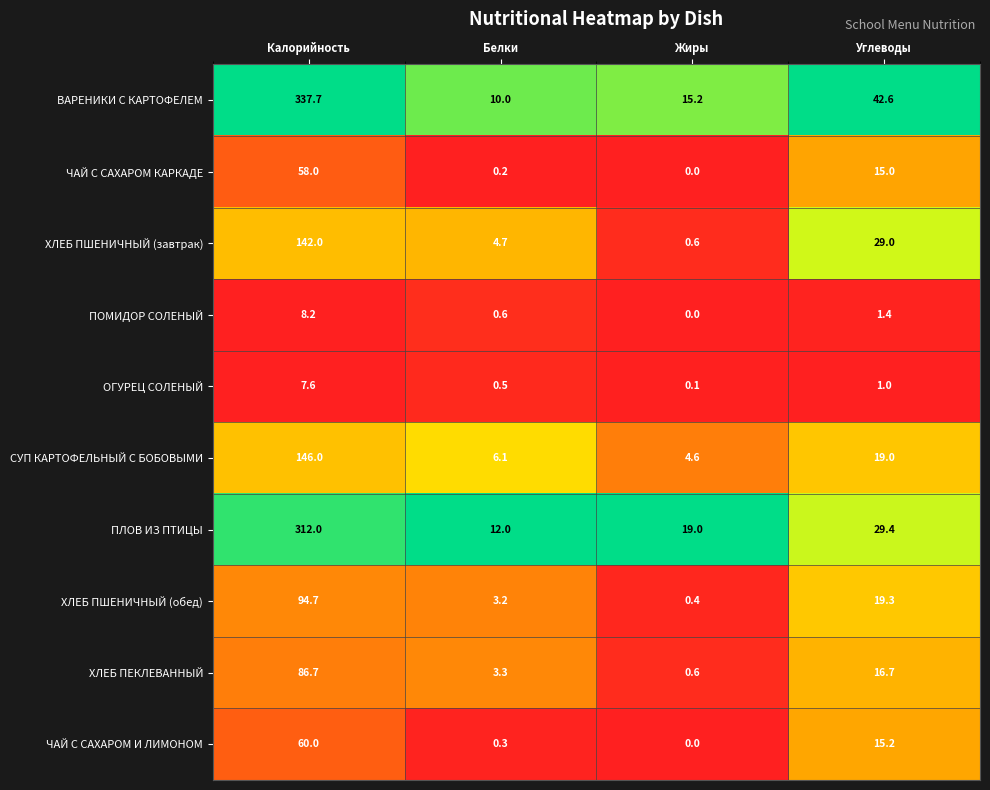

Which series has the largest total across all categories?

ВАРЕНИКИ С КАРТОФЕЛЕМ